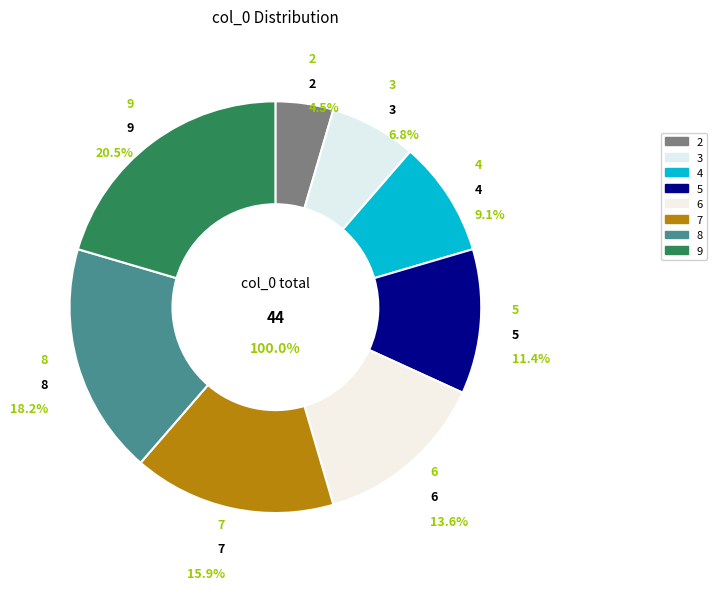

The 3 slice represents 7% of the pie. True or false?

True